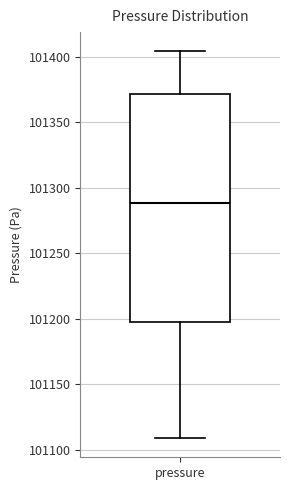

Read this box plot against the y-axis: the position of the median line, the range covered by the box, and the ends of both whiskers. The values are not printed on the chart, so give them approximately, as read against the axis.

median 101290, box 101195 to 101370, whiskers 101110 to 101405